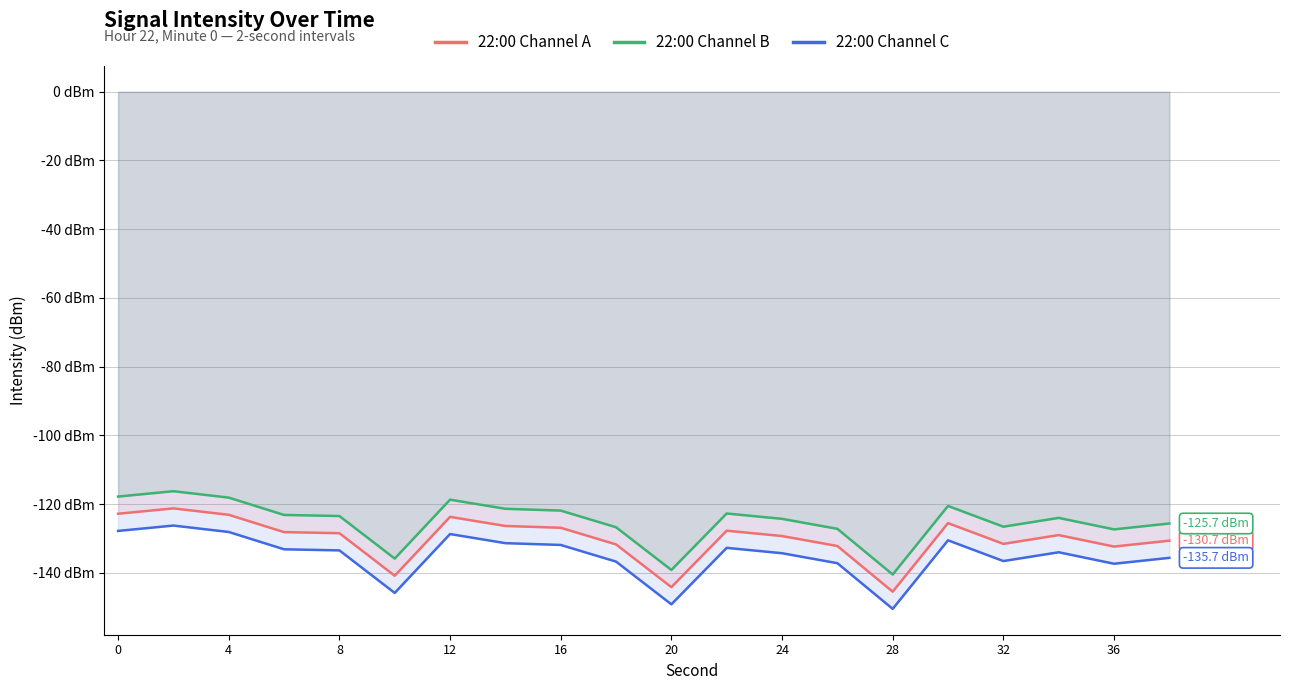

Which series has the largest total across all categories?

22:00 Channel B